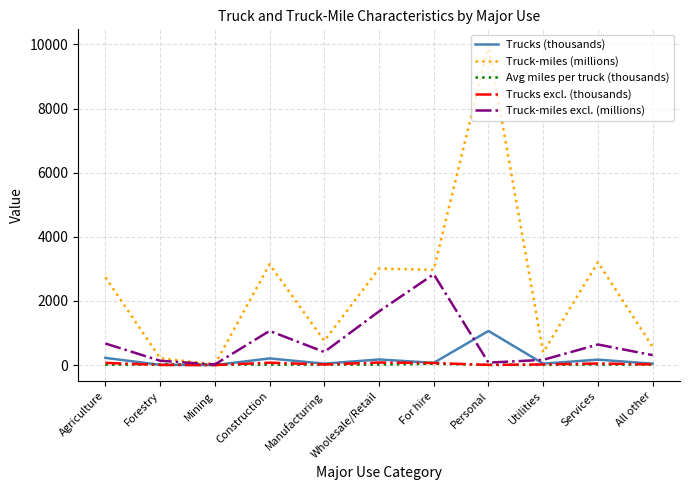

What is the sum of the Trucks (thousands) values at Agriculture and Utilities?

272.0